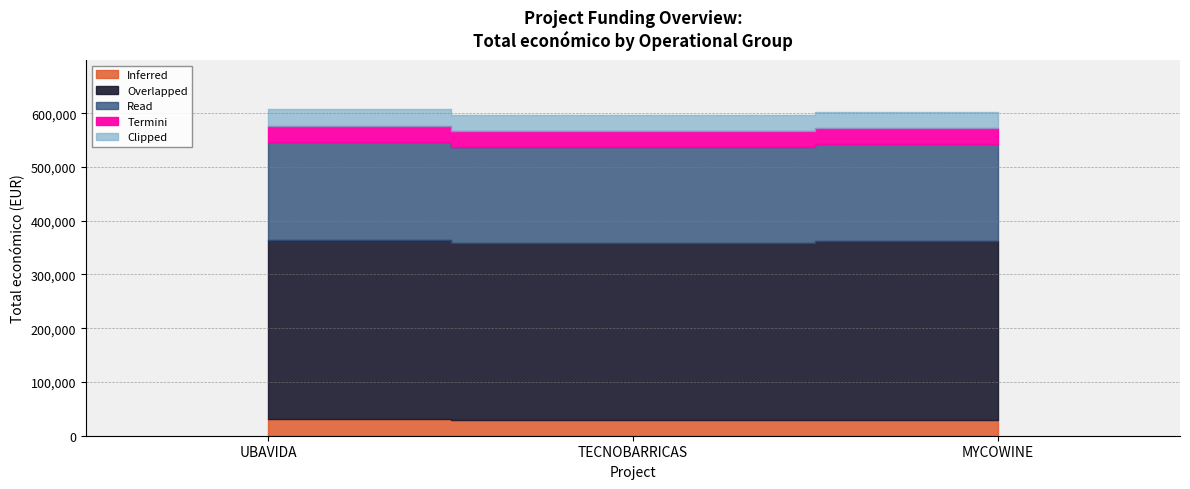

What position from the left is MYCOWINE?

3